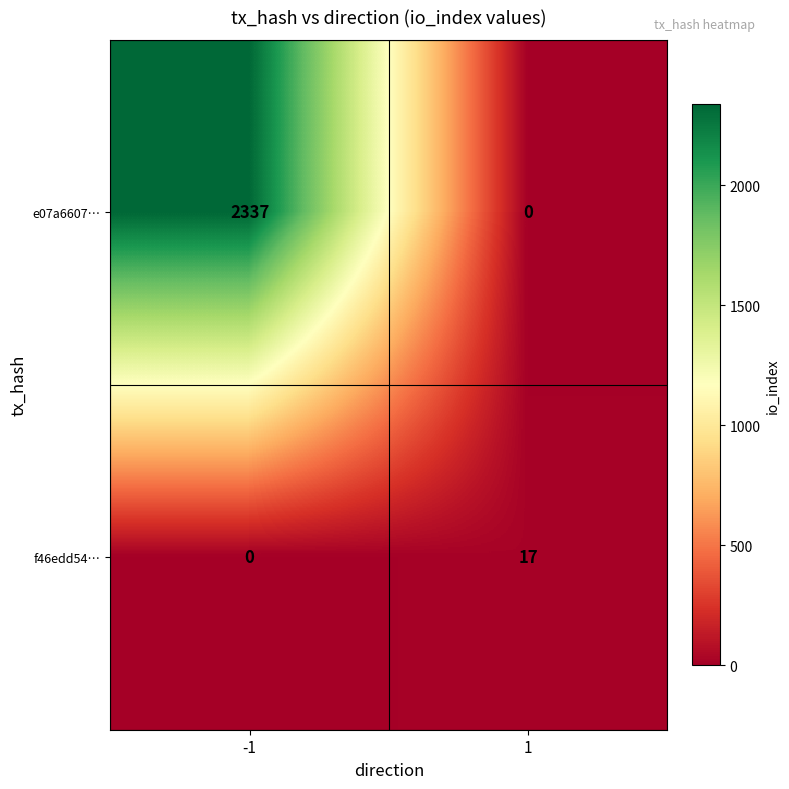

Reading right to left, extract all data points from this chart.

e07a6607…: 1=0	-1=2337
f46edd54…: 1=17	-1=0